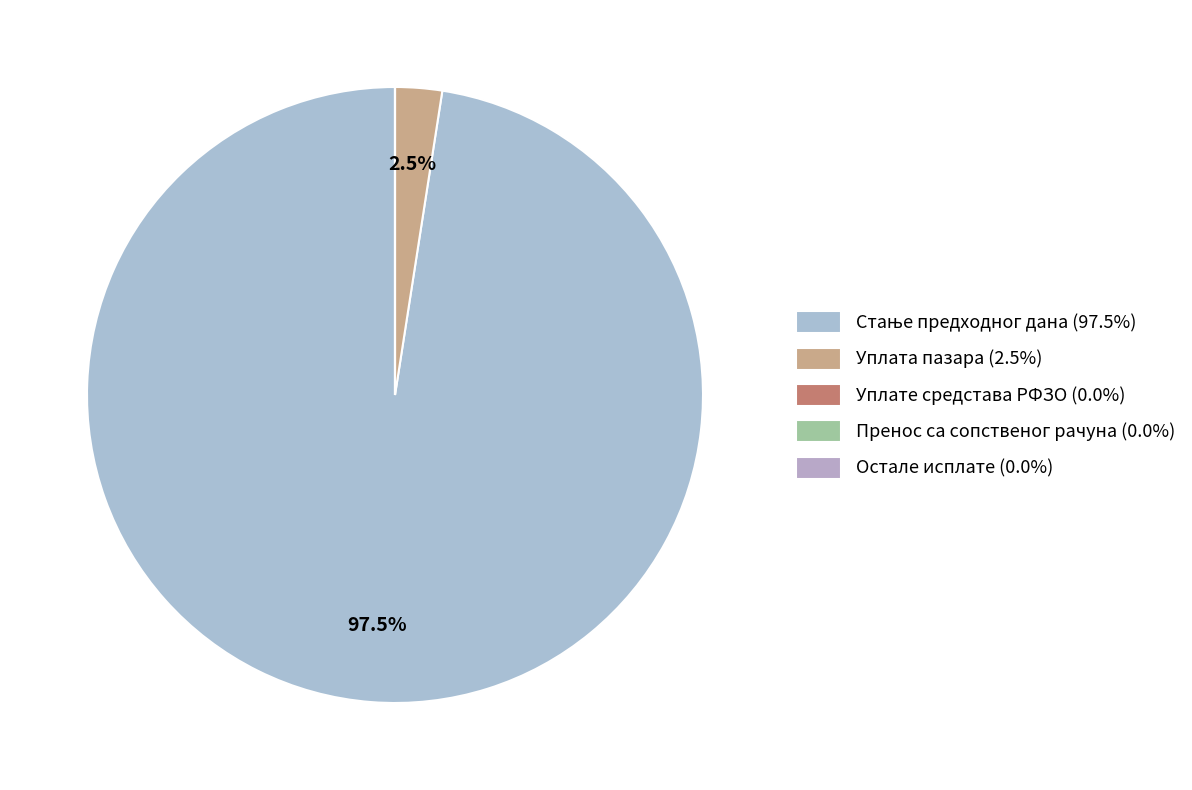

To the nearest percent, what percentage of the pie is Уплата пазара?

2%